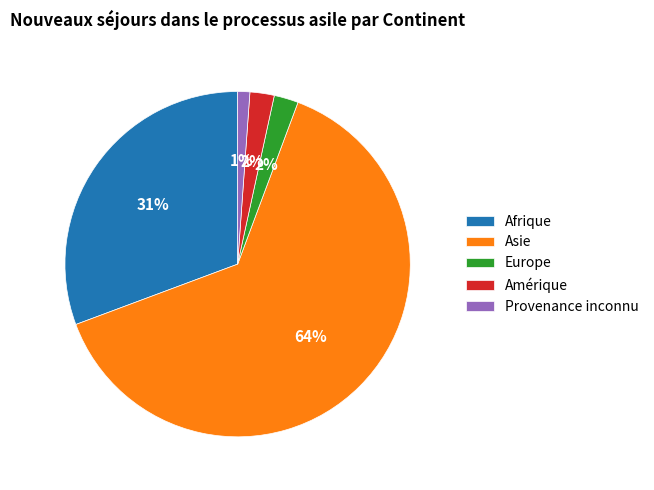

To the nearest percent, what is the average slice percentage?

20%